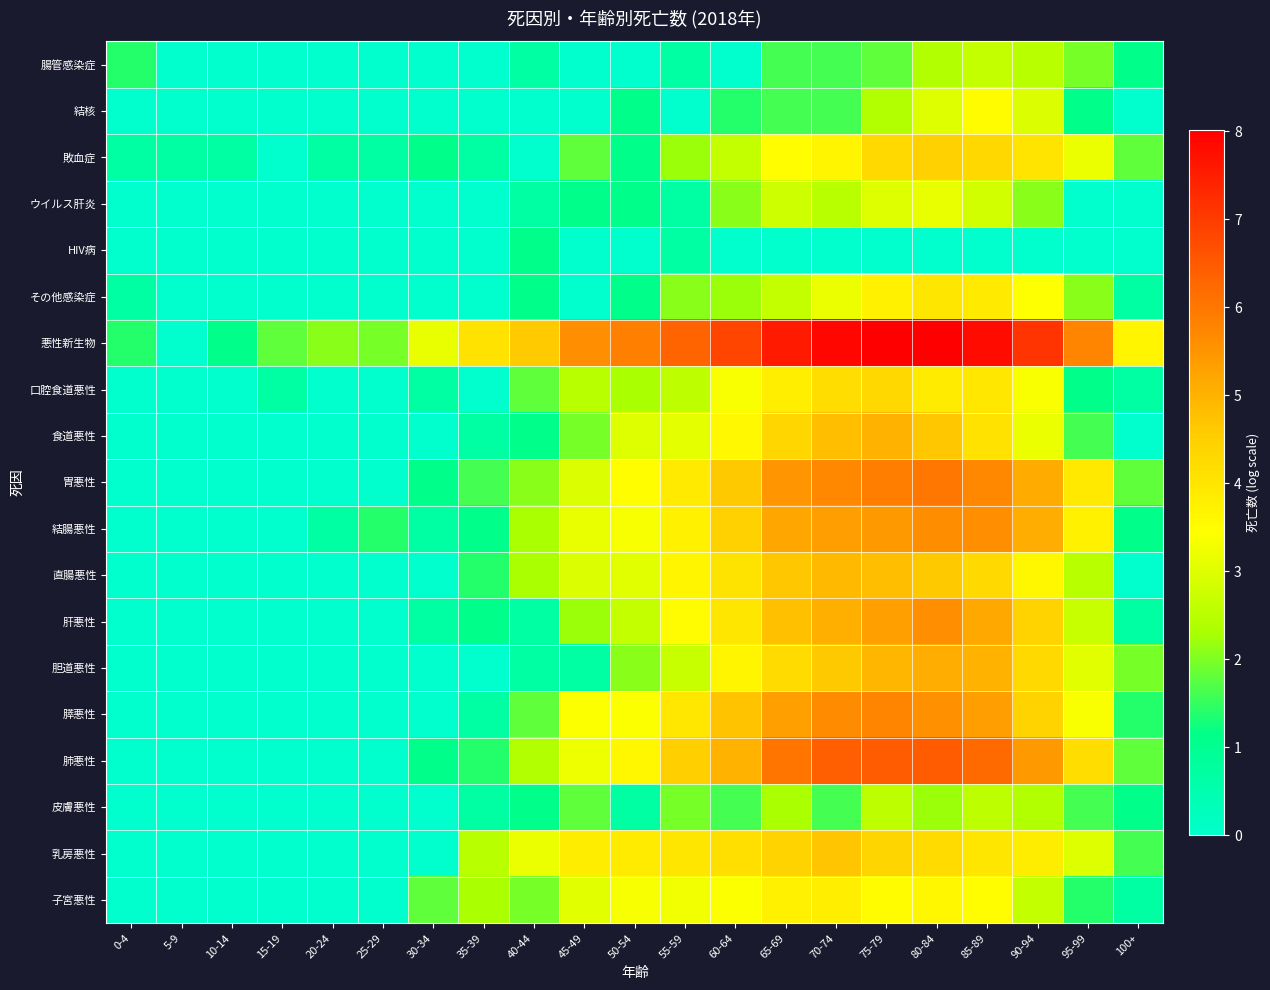

Reading left to right, transcribe all the data shown in this chart.

腸管感染症: 0-4=1.4	5-9=0.0	10-14=0.0	15-19=0.0	20-24=0.0	25-29=0.0	30-34=0.0	35-39=0.0	40-44=0.7	45-49=0.0	50-54=0.0	55-59=0.7	60-64=0.0	65-69=1.6	70-74=1.6	75-79=1.8	80-84=2.4	85-89=2.6	90-94=2.5	95-99=1.9	100+=1.1
結核: 0-4=0.0	5-9=0.0	10-14=0.0	15-19=0.0	20-24=0.0	25-29=0.0	30-34=0.0	35-39=0.0	40-44=0.0	45-49=0.0	50-54=1.1	55-59=0.0	60-64=1.4	65-69=1.6	70-74=1.6	75-79=2.4	80-84=3.0	85-89=3.5	90-94=2.9	95-99=1.1	100+=0.0
敗血症: 0-4=0.7	5-9=0.7	10-14=0.7	15-19=0.0	20-24=0.7	25-29=0.7	30-34=1.1	35-39=0.7	40-44=0.0	45-49=1.8	50-54=1.1	55-59=2.2	60-64=2.6	65-69=3.5	70-74=3.7	75-79=4.3	80-84=4.5	85-89=4.3	90-94=4.0	95-99=3.2	100+=1.8
ウイルス肝炎: 0-4=0.0	5-9=0.0	10-14=0.0	15-19=0.0	20-24=0.0	25-29=0.0	30-34=0.0	35-39=0.0	40-44=0.7	45-49=1.1	50-54=1.1	55-59=0.7	60-64=2.1	65-69=2.8	70-74=2.5	75-79=3.0	80-84=3.1	85-89=2.8	90-94=2.1	95-99=0.0	100+=0.0
HIV病: 0-4=0.0	5-9=0.0	10-14=0.0	15-19=0.0	20-24=0.0	25-29=0.0	30-34=0.0	35-39=0.0	40-44=1.1	45-49=0.0	50-54=0.0	55-59=0.7	60-64=0.0	65-69=0.0	70-74=0.0	75-79=0.0	80-84=0.0	85-89=0.0	90-94=0.0	95-99=0.0	100+=0.0
その他感染症: 0-4=0.7	5-9=0.0	10-14=0.0	15-19=0.0	20-24=0.0	25-29=0.0	30-34=0.0	35-39=0.0	40-44=1.1	45-49=0.0	50-54=1.1	55-59=2.1	60-64=2.2	65-69=2.6	70-74=3.2	75-79=3.7	80-84=4.0	85-89=3.9	90-94=3.4	95-99=2.1	100+=0.7
悪性新生物: 0-4=1.4	5-9=0.0	10-14=1.1	15-19=1.8	20-24=2.1	25-29=1.9	30-34=3.1	35-39=4.1	40-44=4.6	45-49=5.6	50-54=5.8	55-59=6.3	60-64=6.8	65-69=7.6	70-74=7.9	75-79=8.0	80-84=8.0	85-89=7.8	90-94=7.1	95-99=5.8	100+=3.6
口腔食道悪性: 0-4=0.0	5-9=0.0	10-14=0.0	15-19=0.7	20-24=0.0	25-29=0.0	30-34=0.7	35-39=0.0	40-44=1.8	45-49=2.5	50-54=2.3	55-59=2.6	60-64=3.4	65-69=3.8	70-74=4.2	75-79=4.3	80-84=3.9	85-89=4.0	90-94=3.4	95-99=1.1	100+=0.7
食道悪性: 0-4=0.0	5-9=0.0	10-14=0.0	15-19=0.0	20-24=0.0	25-29=0.0	30-34=0.0	35-39=0.7	40-44=1.1	45-49=1.9	50-54=3.0	55-59=3.1	60-64=3.6	65-69=4.3	70-74=4.8	75-79=5.0	80-84=4.7	85-89=4.1	90-94=3.2	95-99=1.6	100+=0.0
胃悪性: 0-4=0.0	5-9=0.0	10-14=0.0	15-19=0.0	20-24=0.0	25-29=0.0	30-34=1.1	35-39=1.6	40-44=2.1	45-49=2.9	50-54=3.5	55-59=3.9	60-64=4.6	65-69=5.5	70-74=5.7	75-79=5.9	80-84=6.0	85-89=5.7	90-94=5.1	95-99=3.9	100+=1.8
結腸悪性: 0-4=0.0	5-9=0.0	10-14=0.0	15-19=0.0	20-24=0.7	25-29=1.4	30-34=0.7	35-39=1.1	40-44=2.3	45-49=3.1	50-54=3.3	55-59=3.7	60-64=4.5	65-69=5.2	70-74=5.3	75-79=5.4	80-84=5.6	85-89=5.6	90-94=5.1	95-99=3.7	100+=1.1
直腸悪性: 0-4=0.0	5-9=0.0	10-14=0.0	15-19=0.0	20-24=0.0	25-29=0.0	30-34=0.0	35-39=1.4	40-44=2.3	45-49=2.9	50-54=3.0	55-59=3.6	60-64=4.1	65-69=4.7	70-74=4.9	75-79=4.8	80-84=4.6	85-89=4.3	90-94=3.6	95-99=2.5	100+=0.0
肝悪性: 0-4=0.0	5-9=0.0	10-14=0.0	15-19=0.0	20-24=0.0	25-29=0.0	30-34=0.7	35-39=1.1	40-44=0.7	45-49=2.2	50-54=2.6	55-59=3.5	60-64=4.0	65-69=4.8	70-74=5.0	75-79=5.3	80-84=5.6	85-89=5.2	90-94=4.4	95-99=2.7	100+=0.7
胆道悪性: 0-4=0.0	5-9=0.0	10-14=0.0	15-19=0.0	20-24=0.0	25-29=0.0	30-34=0.0	35-39=0.0	40-44=0.7	45-49=0.7	50-54=2.1	55-59=2.7	60-64=3.6	65-69=4.2	70-74=4.6	75-79=4.9	80-84=5.1	85-89=5.0	90-94=4.3	95-99=3.0	100+=1.9
膵悪性: 0-4=0.0	5-9=0.0	10-14=0.0	15-19=0.0	20-24=0.0	25-29=0.0	30-34=0.0	35-39=0.7	40-44=1.8	45-49=3.4	50-54=3.4	55-59=4.0	60-64=4.7	65-69=5.3	70-74=5.7	75-79=5.8	80-84=5.6	85-89=5.4	90-94=4.4	95-99=3.4	100+=1.4
肺悪性: 0-4=0.0	5-9=0.0	10-14=0.0	15-19=0.0	20-24=0.0	25-29=0.0	30-34=1.1	35-39=1.4	40-44=2.4	45-49=3.2	50-54=3.6	55-59=4.5	60-64=5.0	65-69=6.0	70-74=6.4	75-79=6.5	80-84=6.5	85-89=6.2	90-94=5.4	95-99=4.2	100+=1.8
皮膚悪性: 0-4=0.0	5-9=0.0	10-14=0.0	15-19=0.0	20-24=0.0	25-29=0.0	30-34=0.0	35-39=0.7	40-44=1.1	45-49=1.8	50-54=0.7	55-59=1.9	60-64=1.6	65-69=2.3	70-74=1.6	75-79=2.6	80-84=2.2	85-89=2.6	90-94=2.4	95-99=1.6	100+=1.1
乳房悪性: 0-4=0.0	5-9=0.0	10-14=0.0	15-19=0.0	20-24=0.0	25-29=0.0	30-34=0.0	35-39=2.5	40-44=3.2	45-49=3.9	50-54=3.9	55-59=4.0	60-64=4.2	65-69=4.4	70-74=4.7	75-79=4.4	80-84=4.2	85-89=4.0	90-94=3.8	95-99=3.0	100+=1.6
子宮悪性: 0-4=0.0	5-9=0.0	10-14=0.0	15-19=0.0	20-24=0.0	25-29=0.0	30-34=1.8	35-39=2.3	40-44=1.9	45-49=3.0	50-54=3.3	55-59=3.3	60-64=3.4	65-69=3.7	70-74=3.8	75-79=3.5	80-84=3.6	85-89=3.5	90-94=2.6	95-99=1.4	100+=0.7